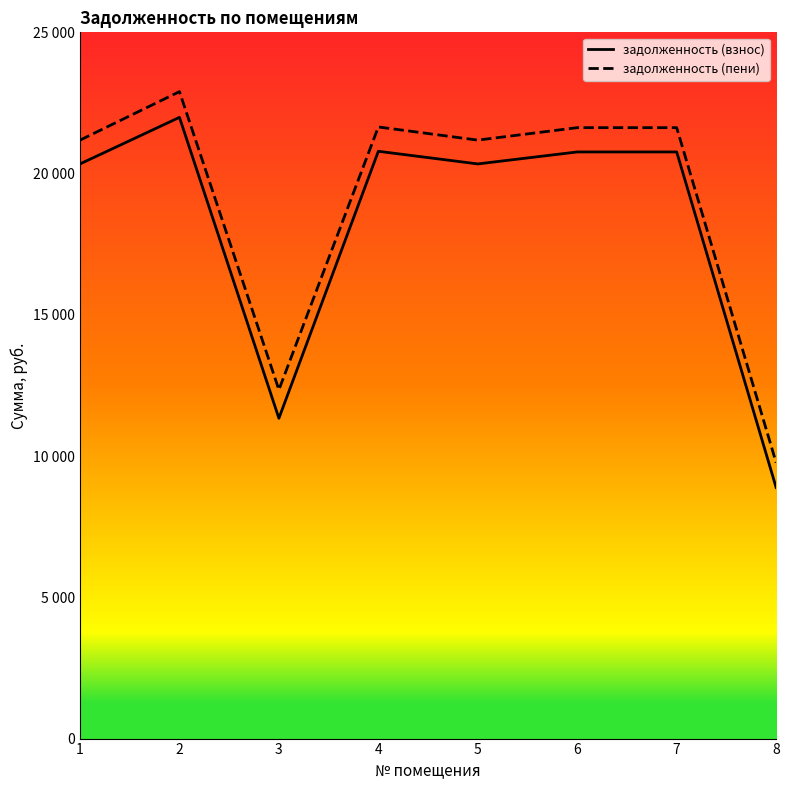

What are all the series names shown in the legend?

задолженность (взнос), задолженность (пени)